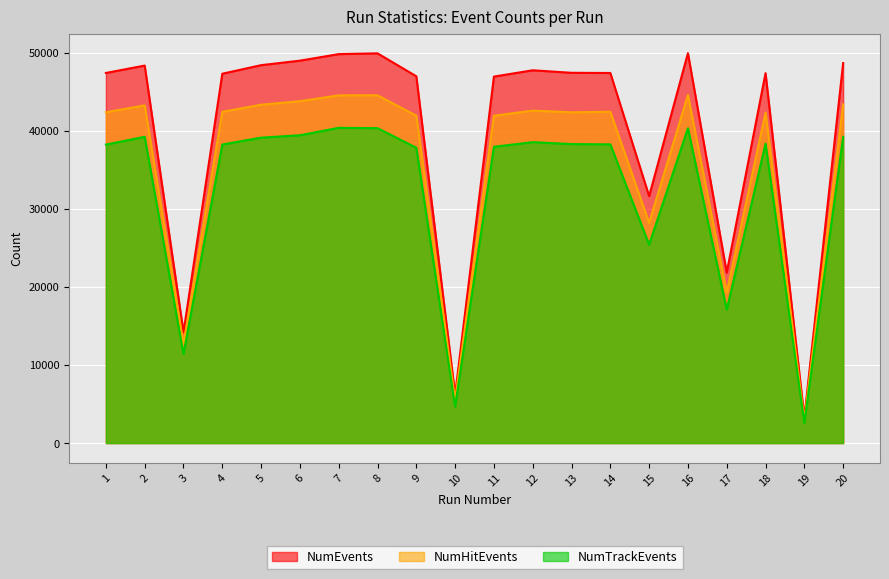

What is the smallest value displayed?

2579